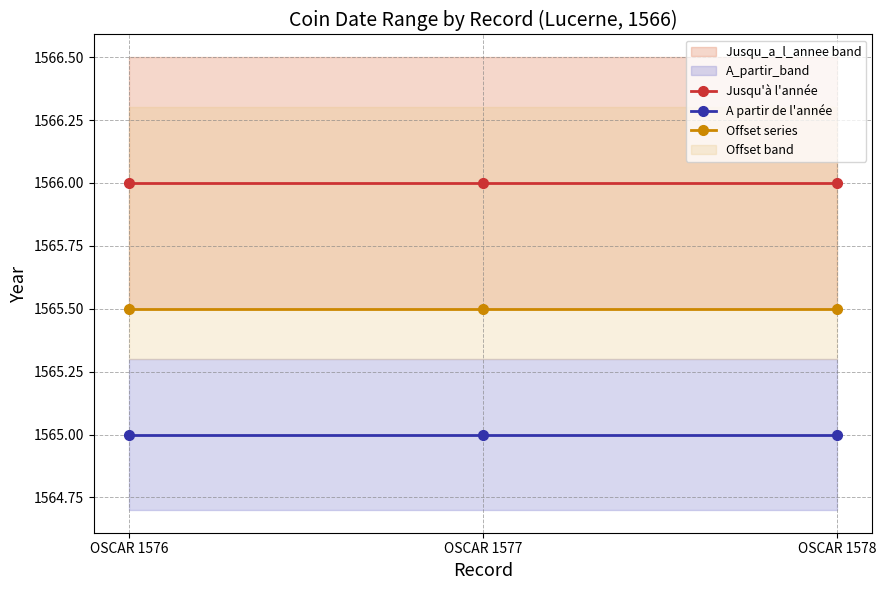

What are all the series names shown in the legend?

Jusqu'à l'année, A partir de l'année, Offset series